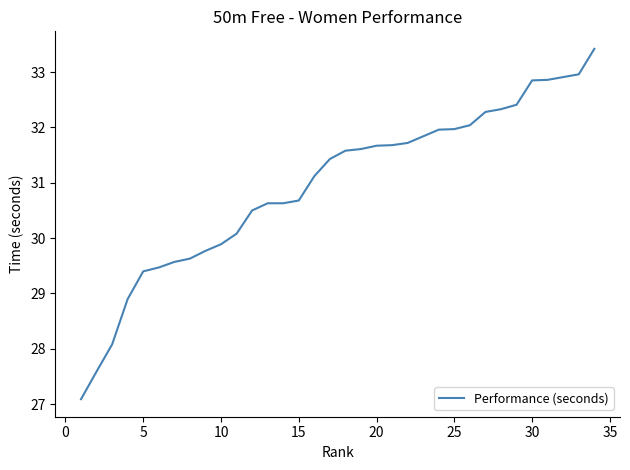

What is the greatest value displayed?

33.4